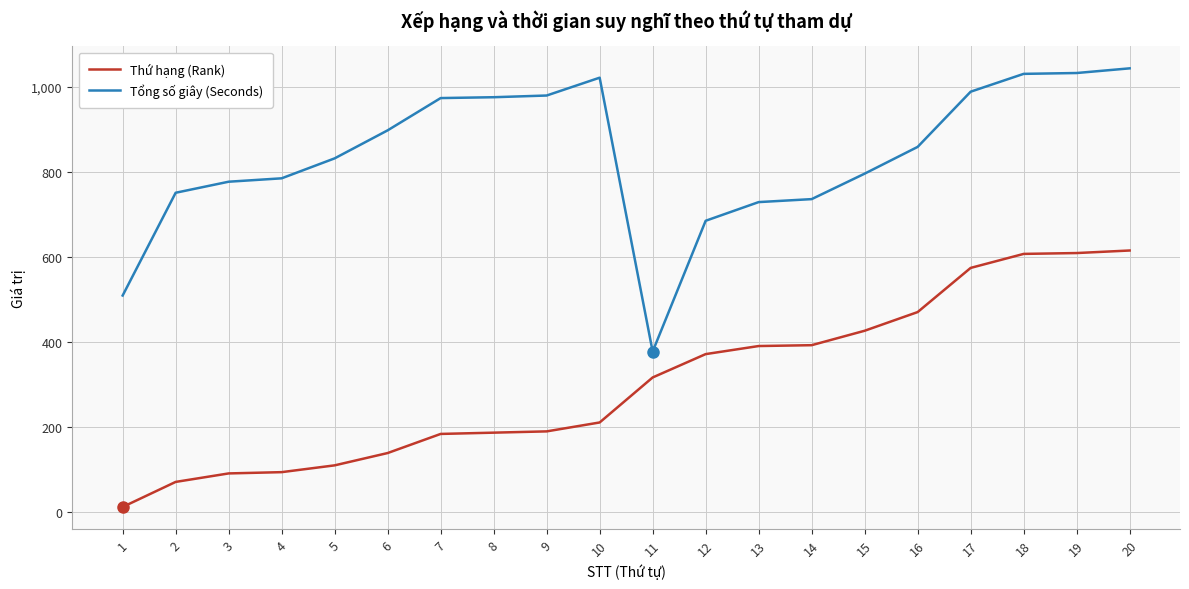

The value of Tổng số giây (Seconds) at 19 is 1033. True or false?

True